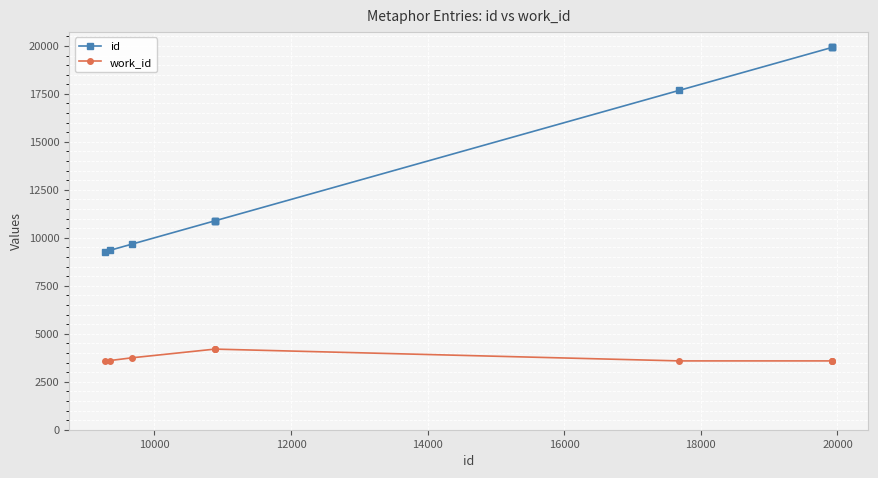

What is the greatest value displayed?

19920